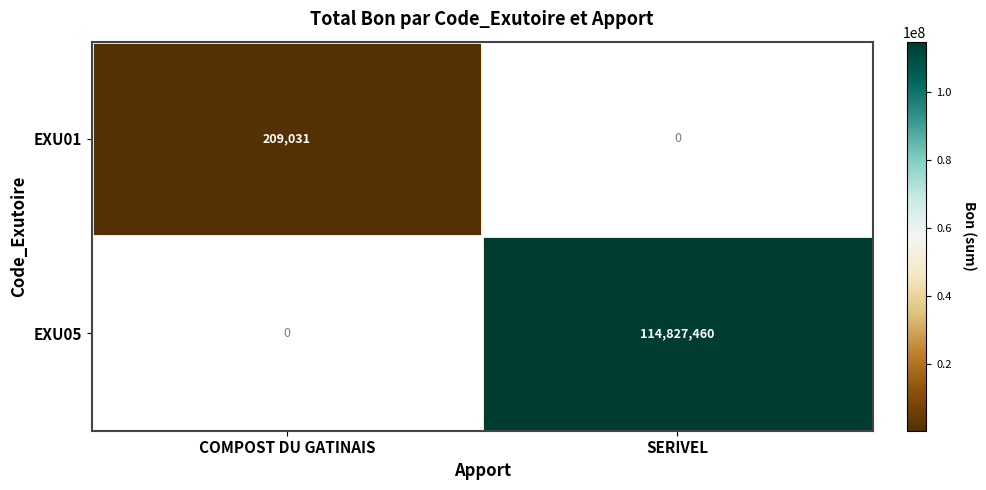

True or false: EXU01 has a value of 209031 at COMPOST DU GATINAIS.

True